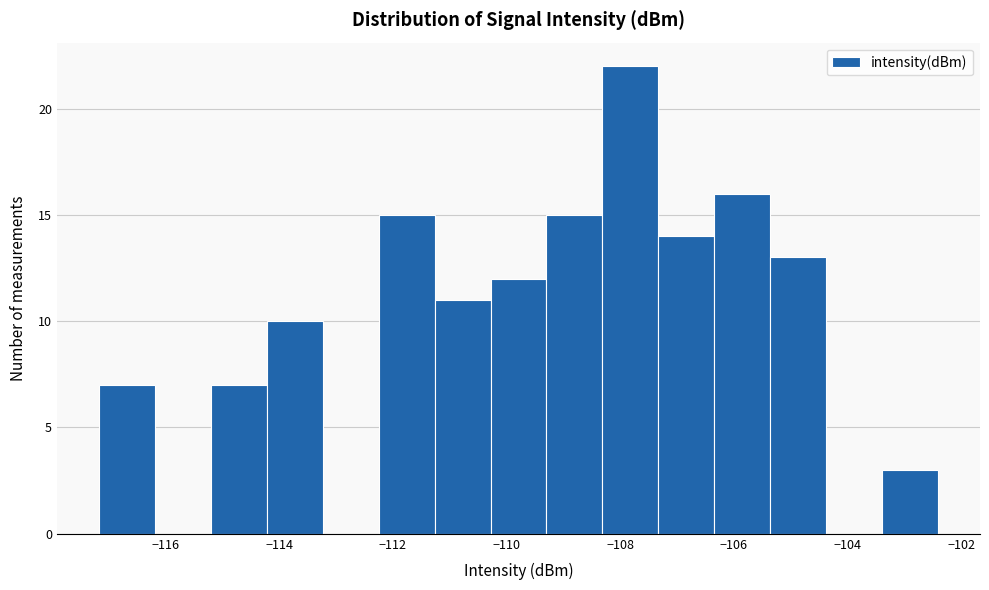

Which range on the x-axis has the tallest bar?

-108.4 to -107.4